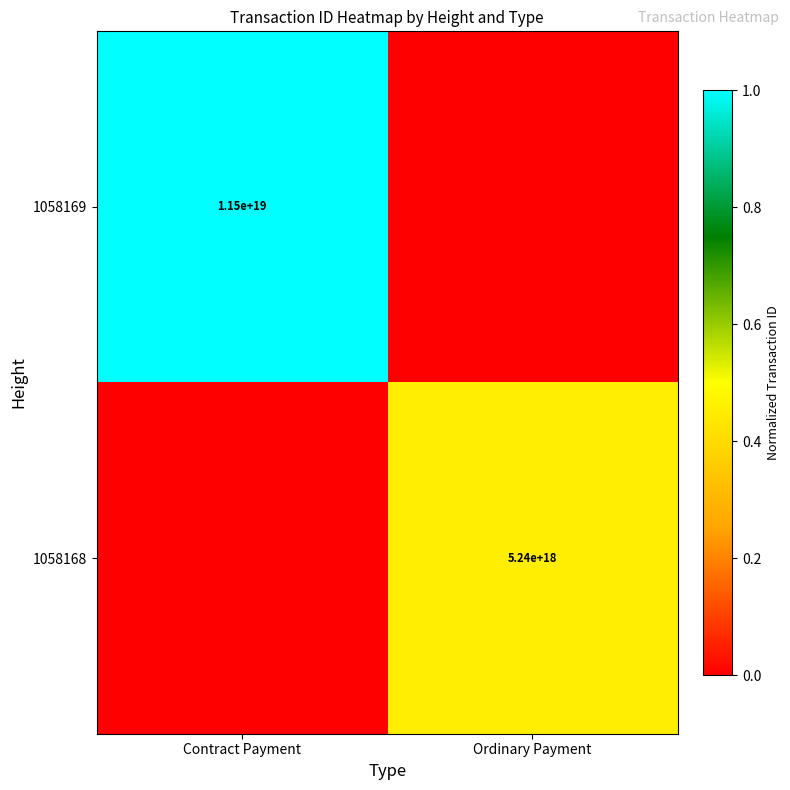

The 1058169 series shows 11500000000000000000 at Contract Payment. True or false?

True